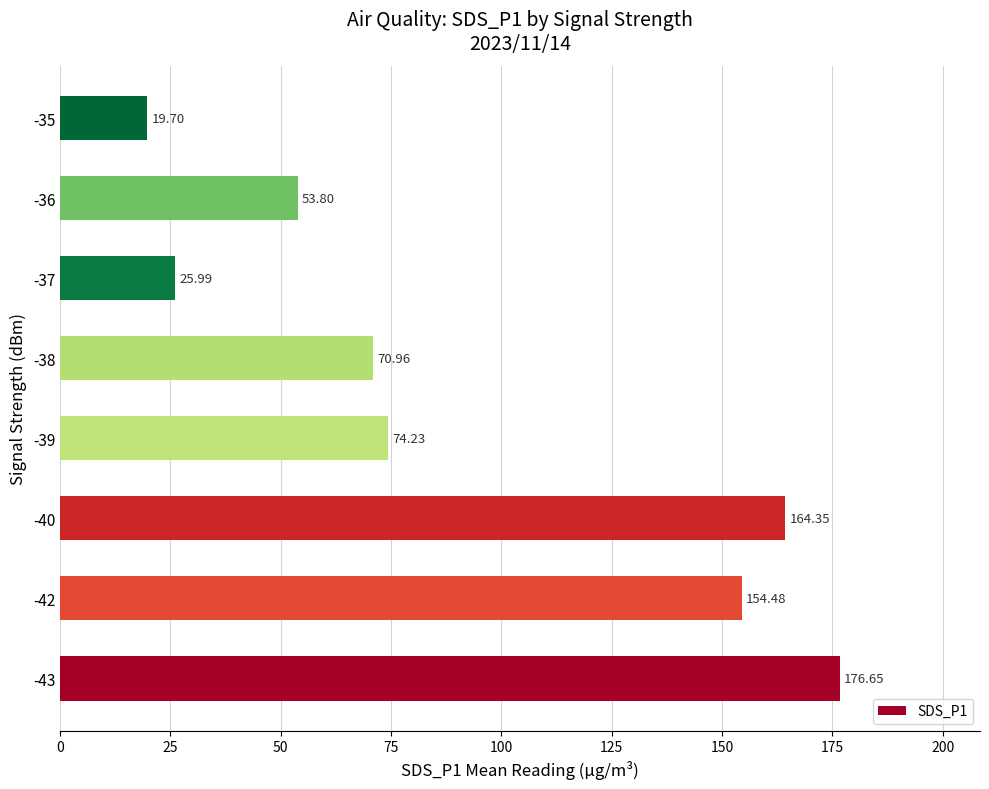

List the labels in order of value, smallest first.

-35, -37, -36, -38, -39, -42, -40, -43